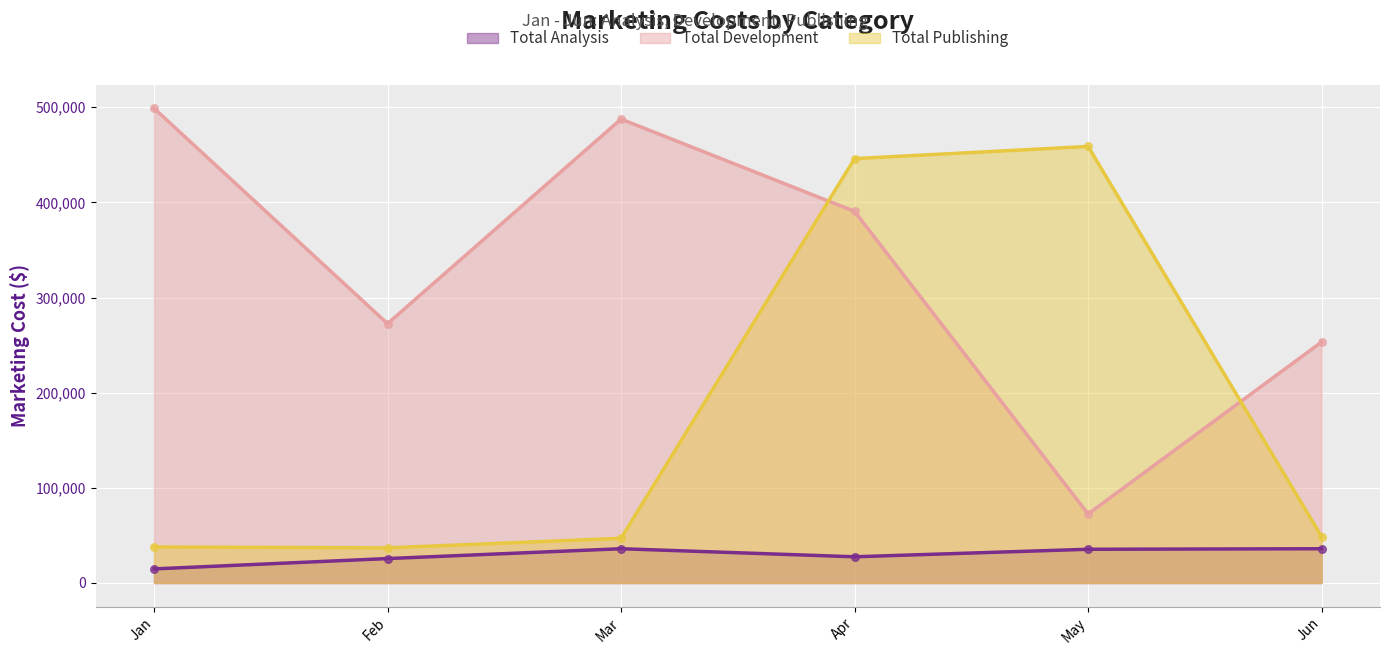

At how many categories does at least one series exceed 283513?

4